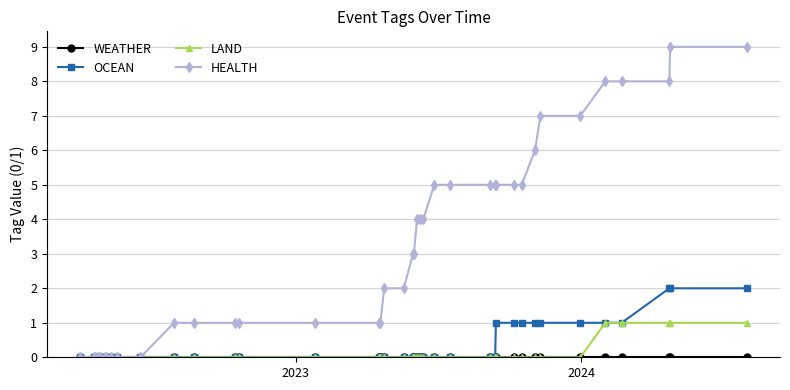

Which series has the widest spread of values?

HEALTH